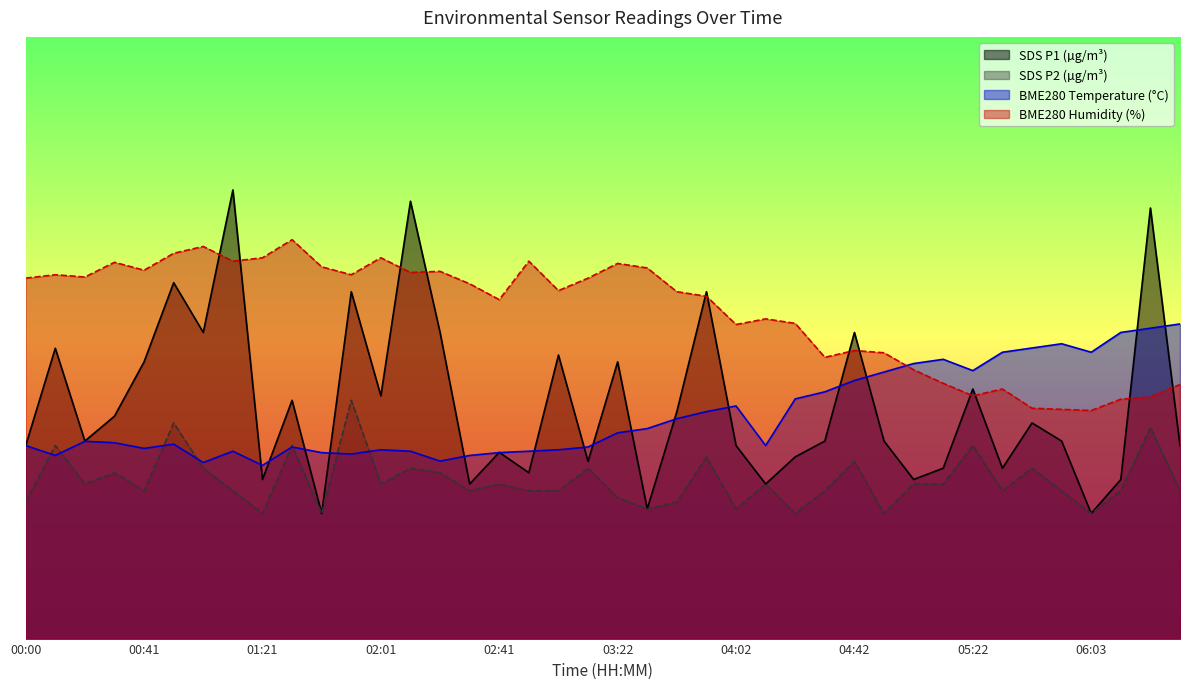

What is the label of the 1st point from the right?

06:33